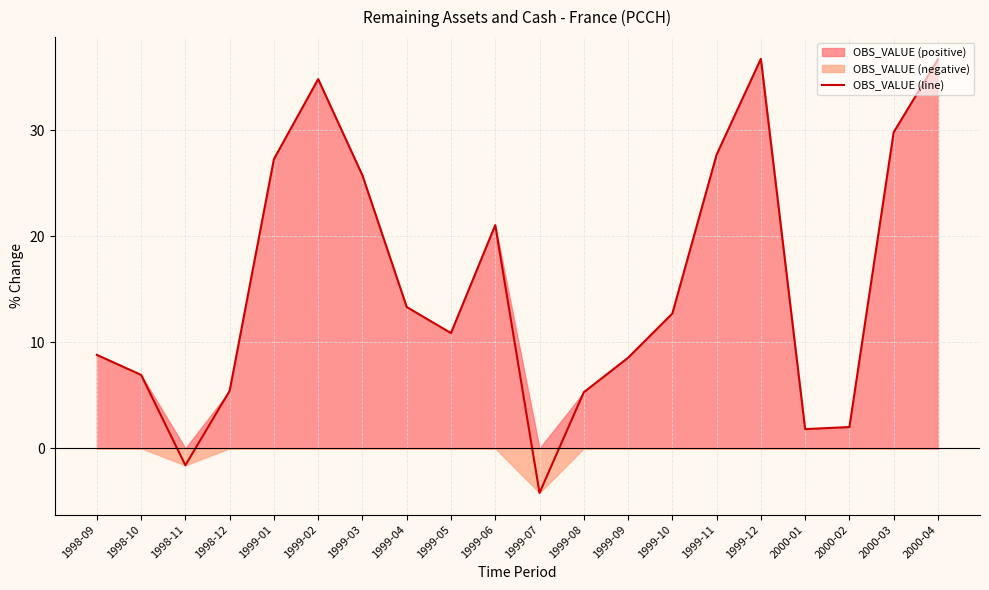

Where is the first local minimum?

1998-11